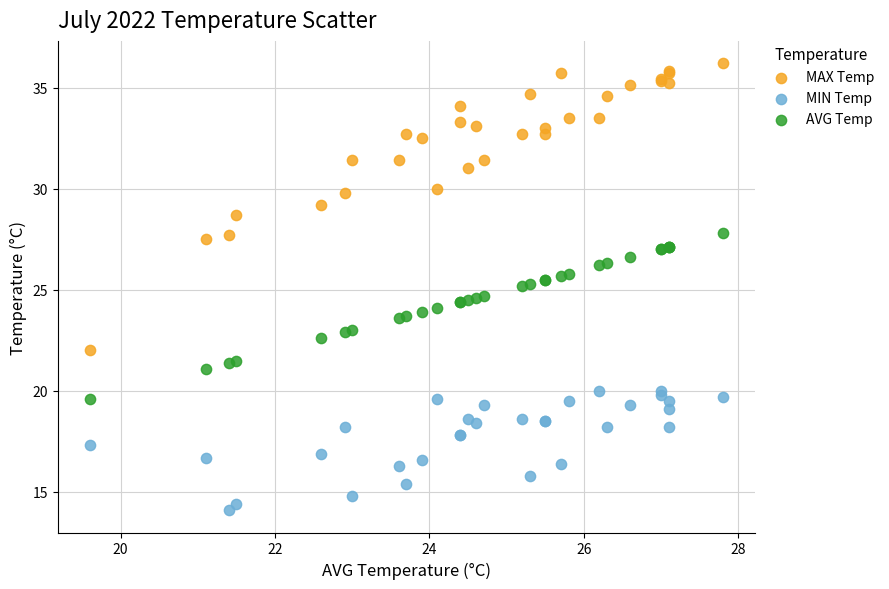

Which series contains the lowest Y value?

MIN Temp